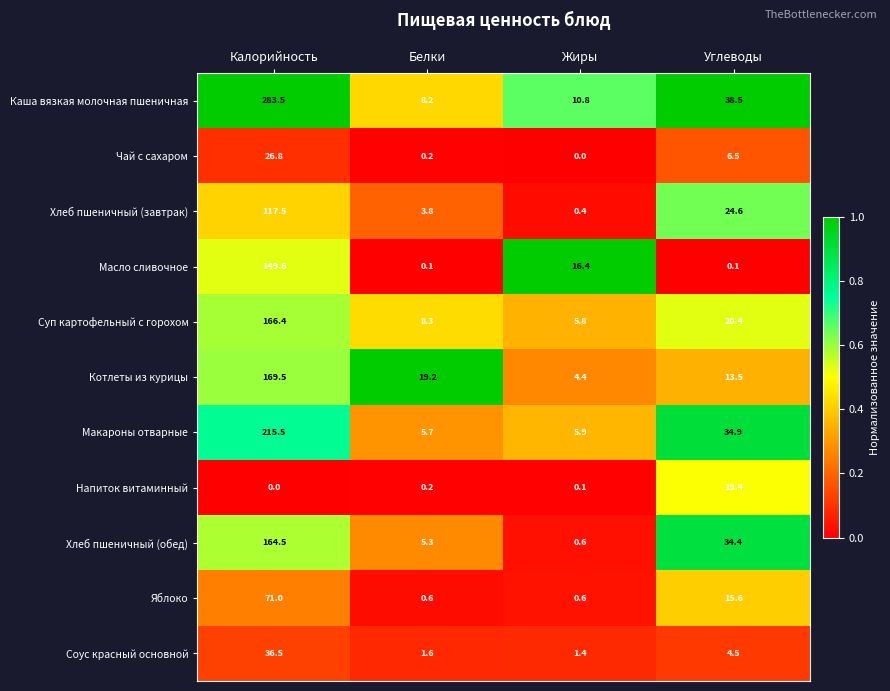

What is the difference between the Яблоко values at Белки and Углеводы?

15.0